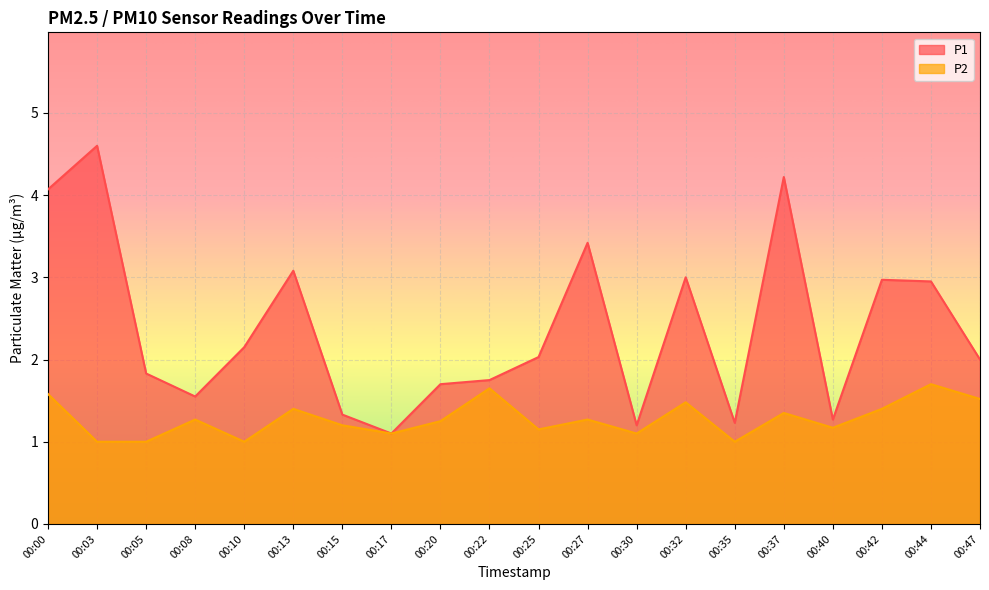

Between 00:27 and 00:44, which series saw the biggest shift?

P1